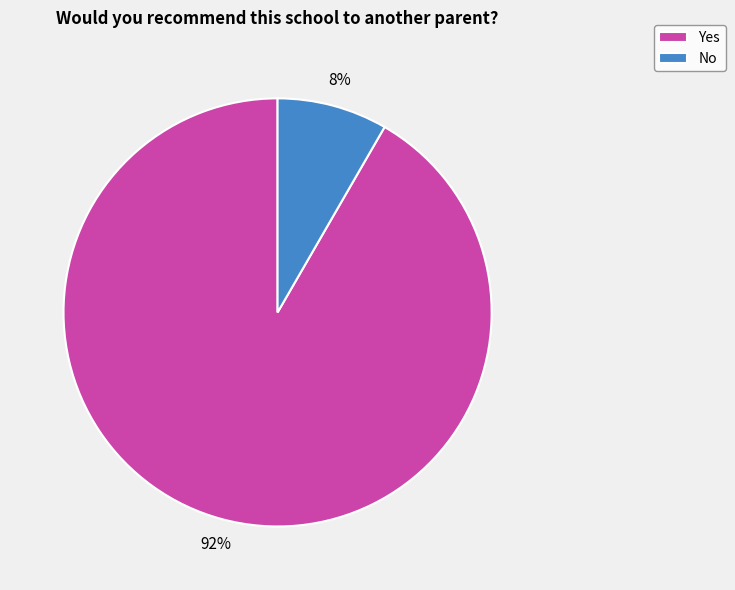

Rank the categories by value from highest to lowest.

Yes, No